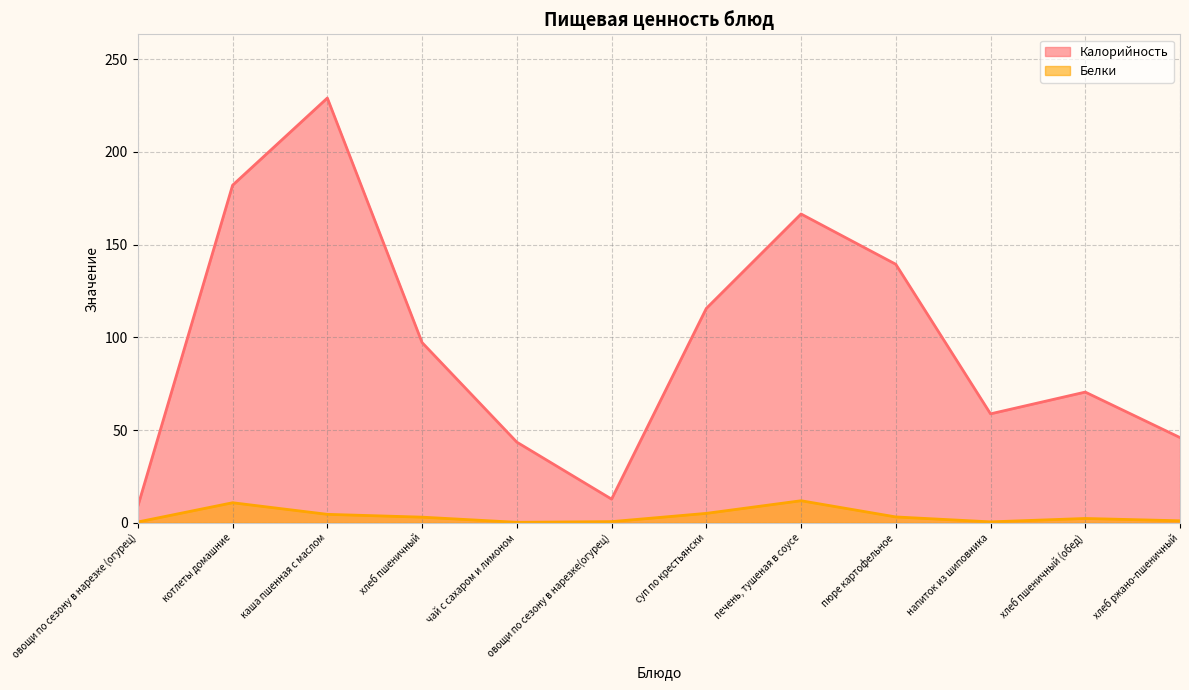

Where is the first local maximum for Белки?

котлеты домашние